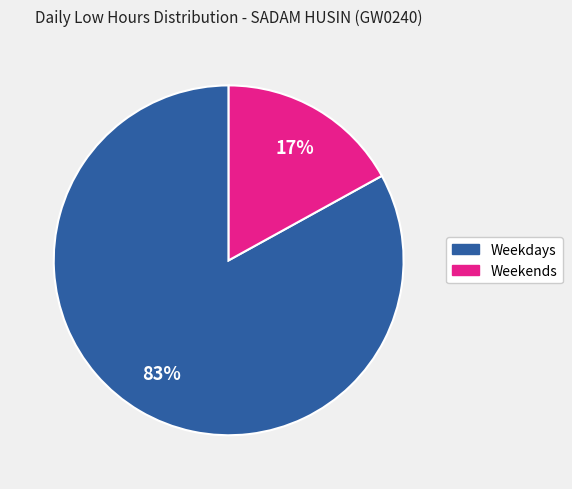

To the nearest percent, what is the difference between the largest and smallest slice percentages?

66%